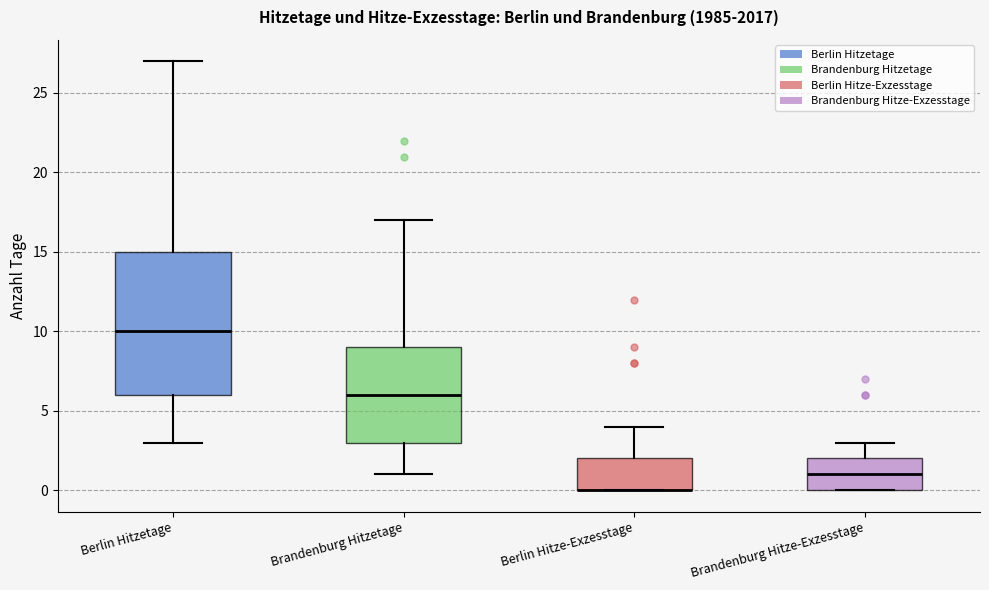

Comparing the boxes themselves (not the whiskers), which one is the tallest?

Berlin Hitzetage